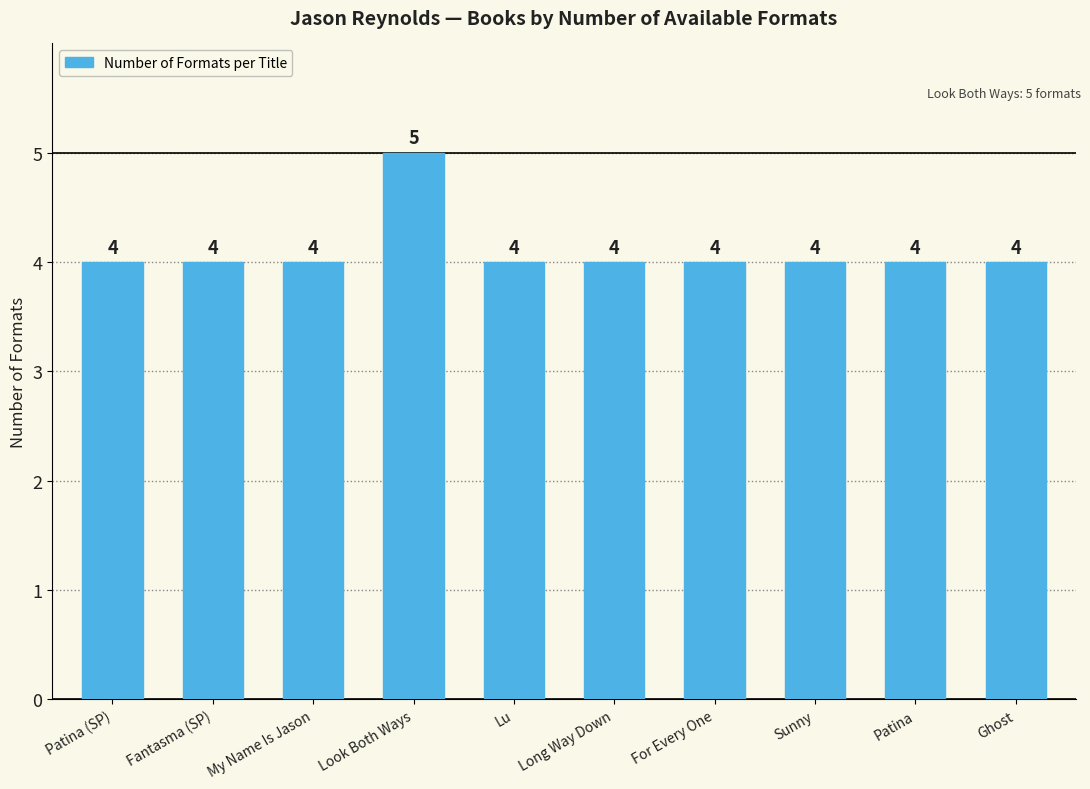

What is the minimum value shown in the chart?

4